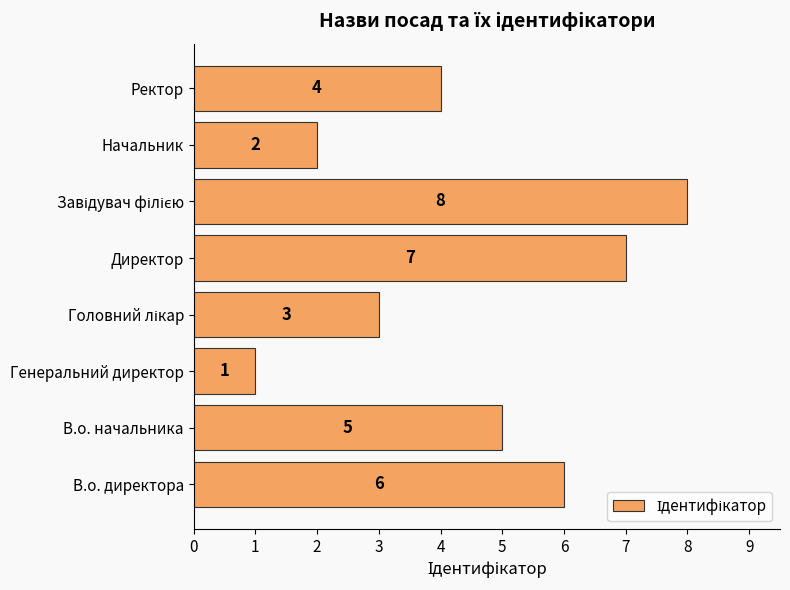

Is it true that the value at Директор is 7?

True